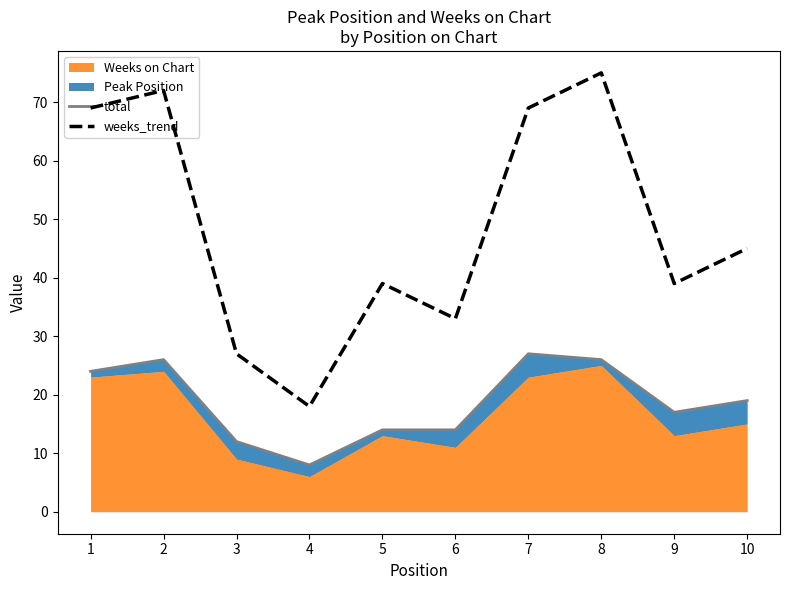

Where is the first local minimum for weeks_trend?

4